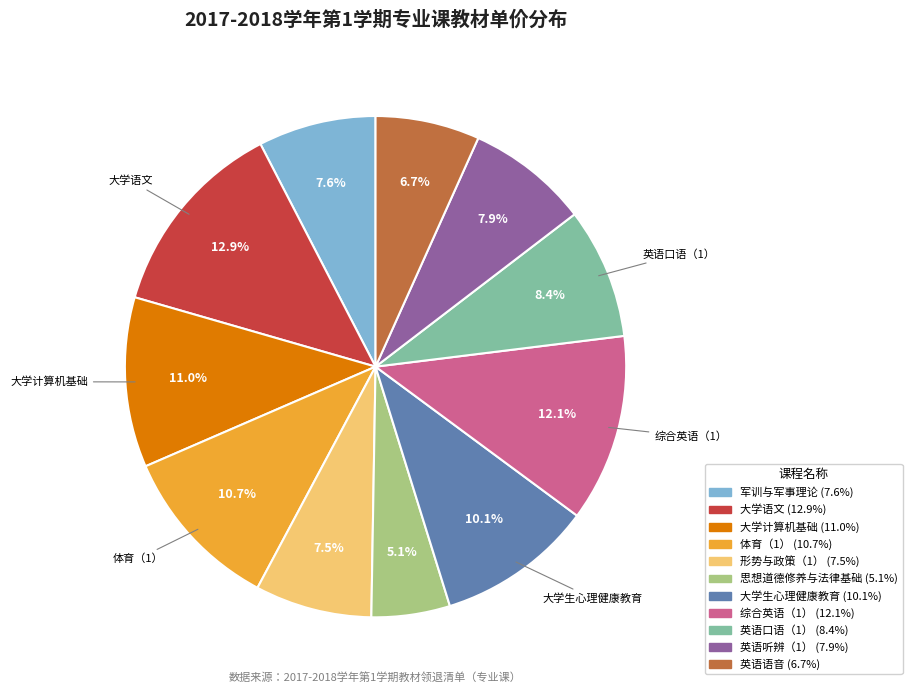

Is there a majority slice in this chart?

No